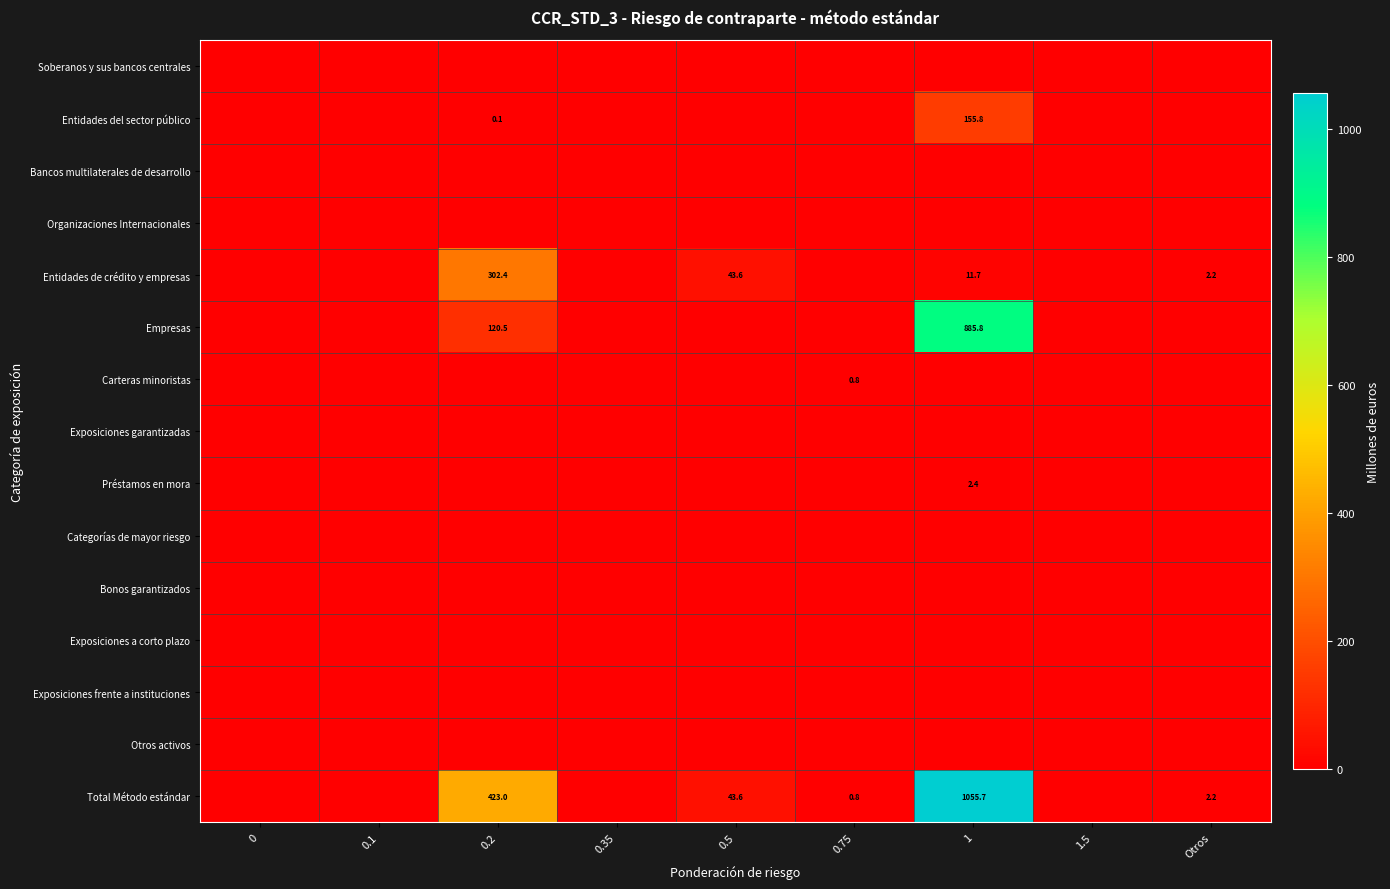

The value of Total Método estándar at 0.2 is 423.0. True or false?

True